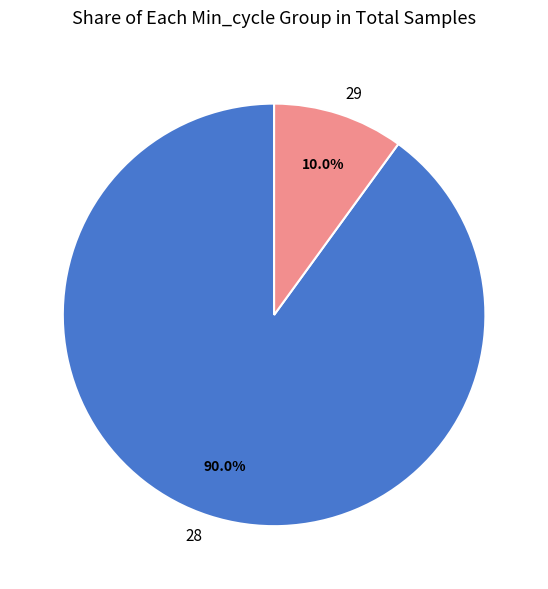

What is the smallest slice in the pie chart?

29